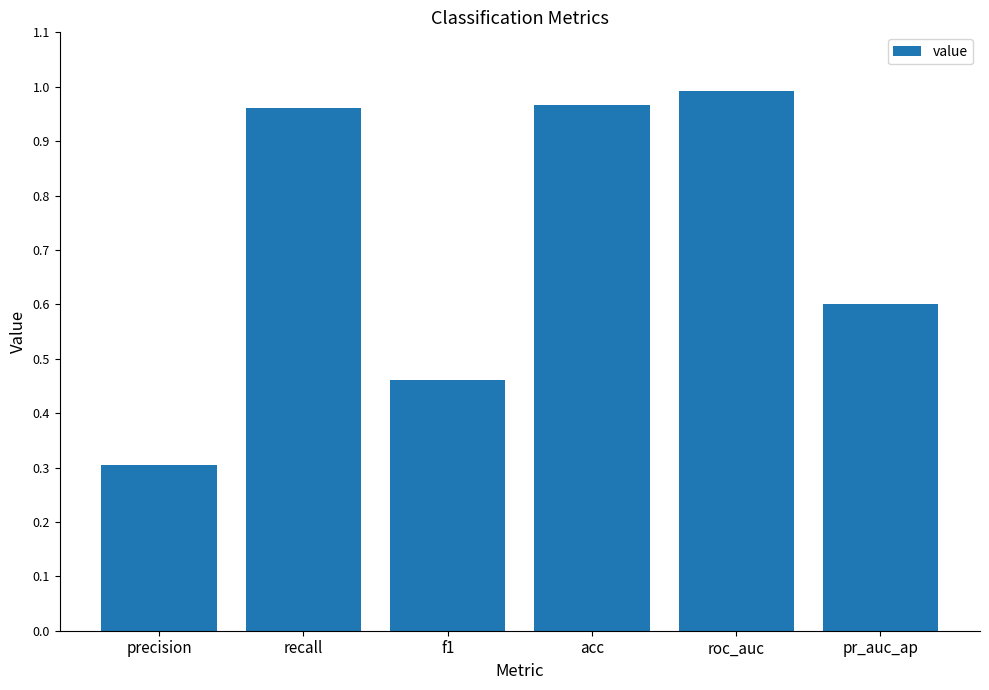

Where is the data nearest to the value 0?

precision